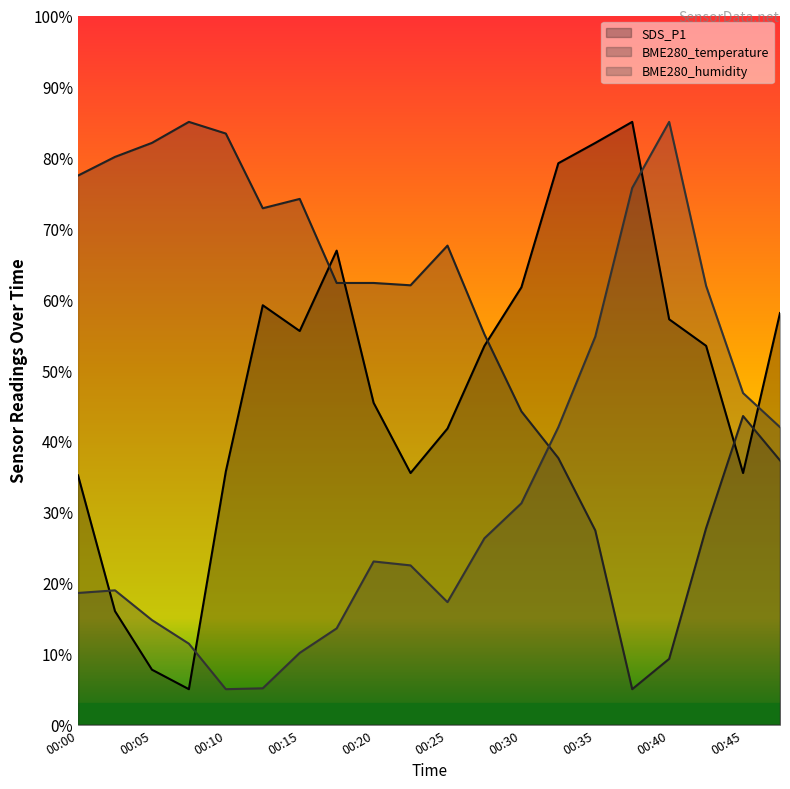

Between which two adjacent categories do SDS_P1 and BME280_humidity first intersect?

00:00 and 00:03